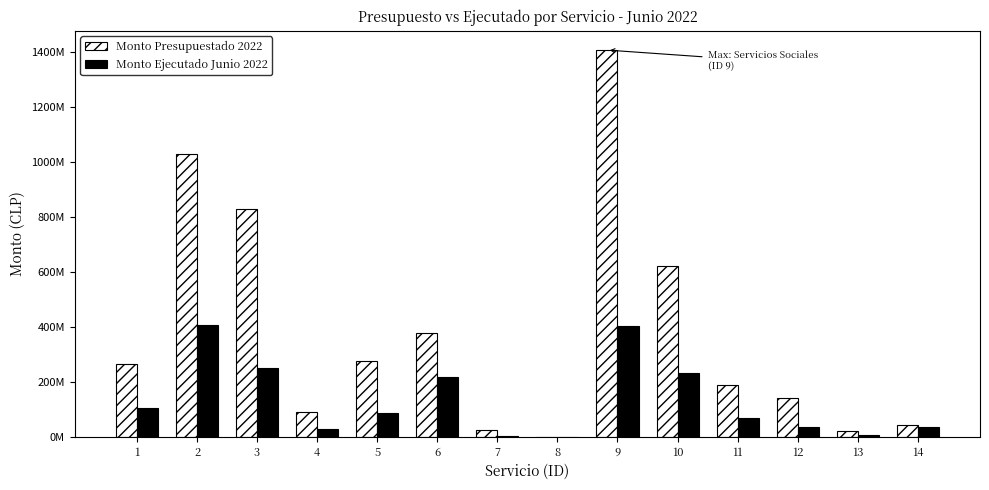

What is the greatest value displayed?

1408536761.2